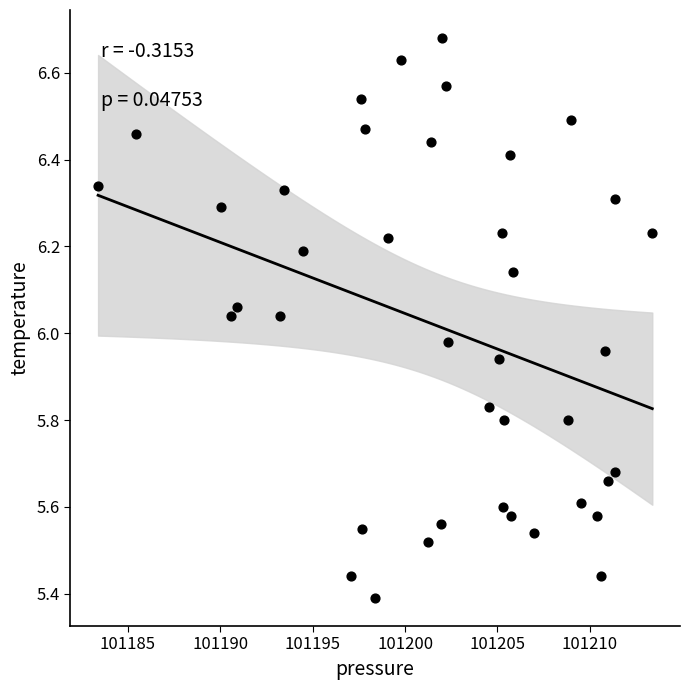

What is the range of X values (max minus min)?

30.0